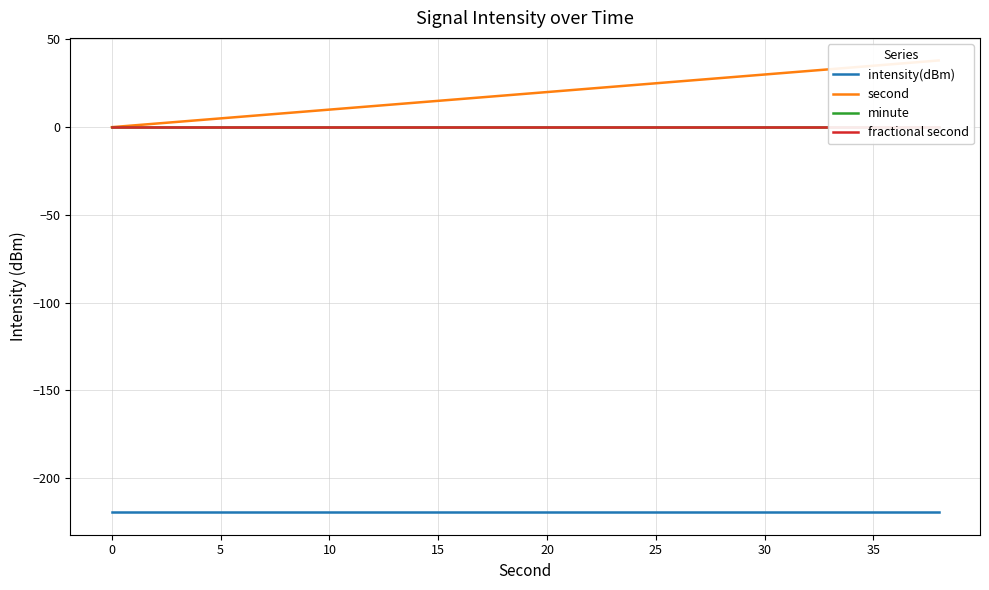

What is the minimum value shown in the chart?

-219.4